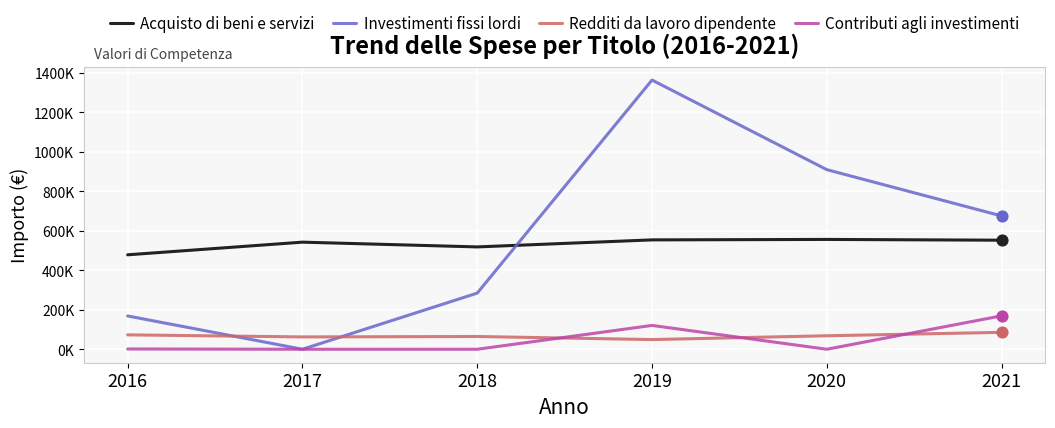

Is the value of Contributi agli investimenti at 2021 greater than the value of Redditi da lavoro dipendente at 2017?

Yes